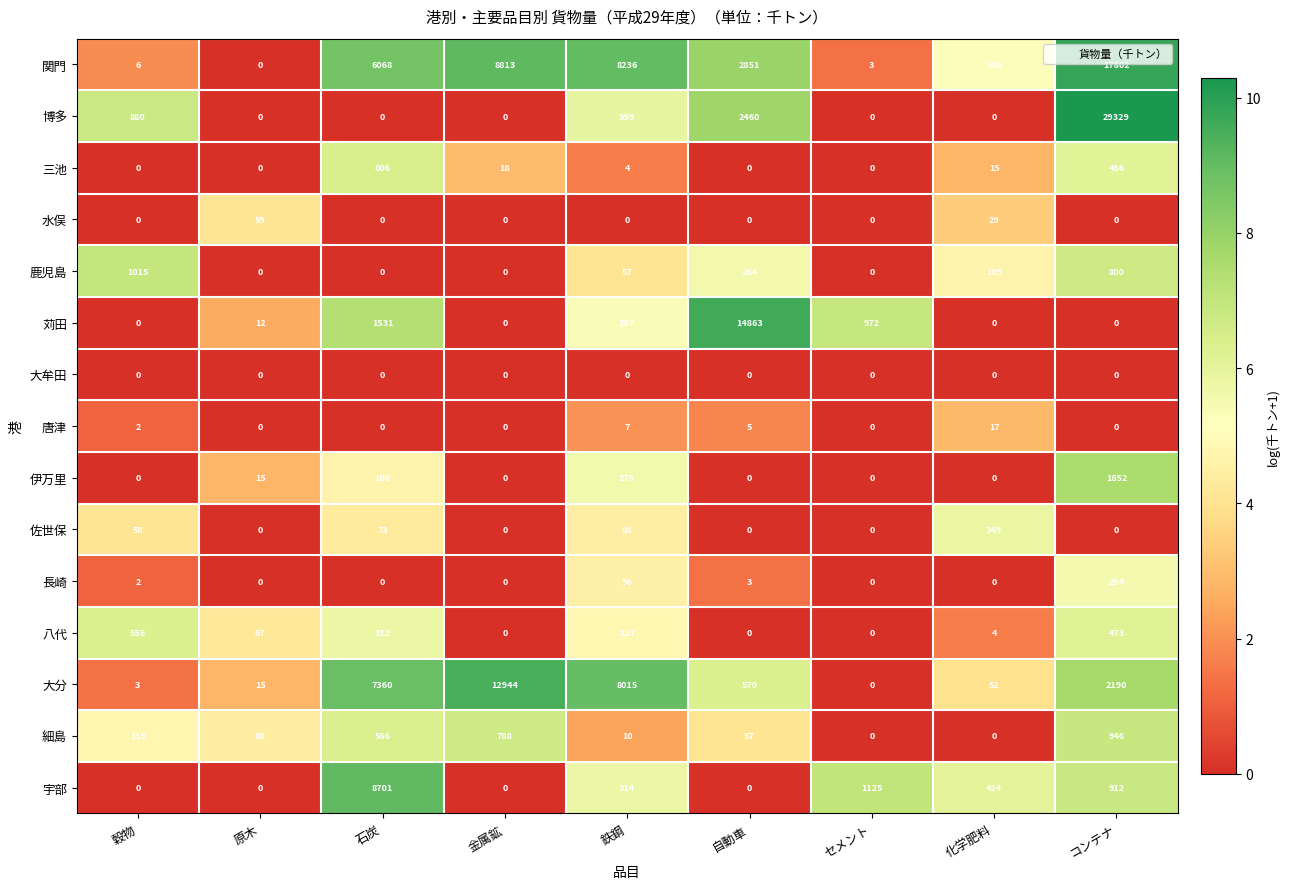

What is the total value across all series at 鉄鋼?

17795